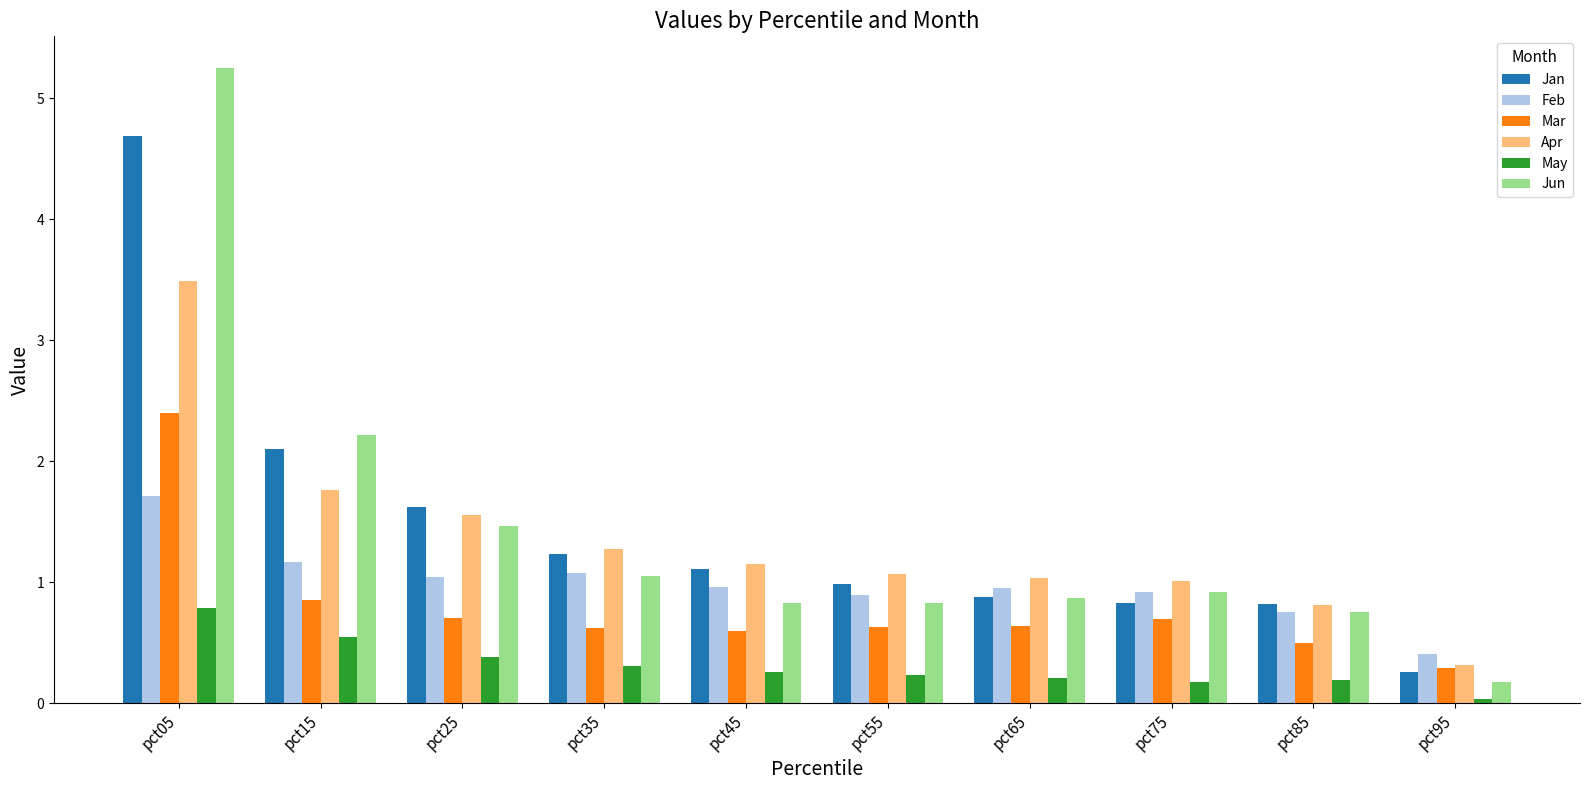

How many categories are shown in the chart?

10